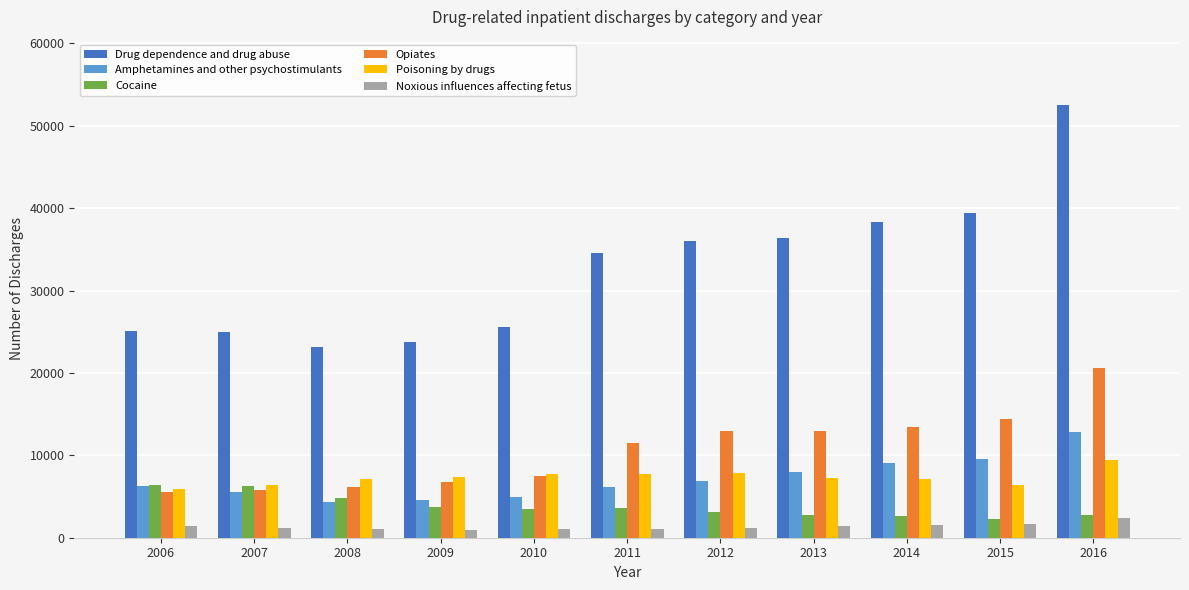

The value of Poisoning by drugs at 2011 is 7774. True or false?

True